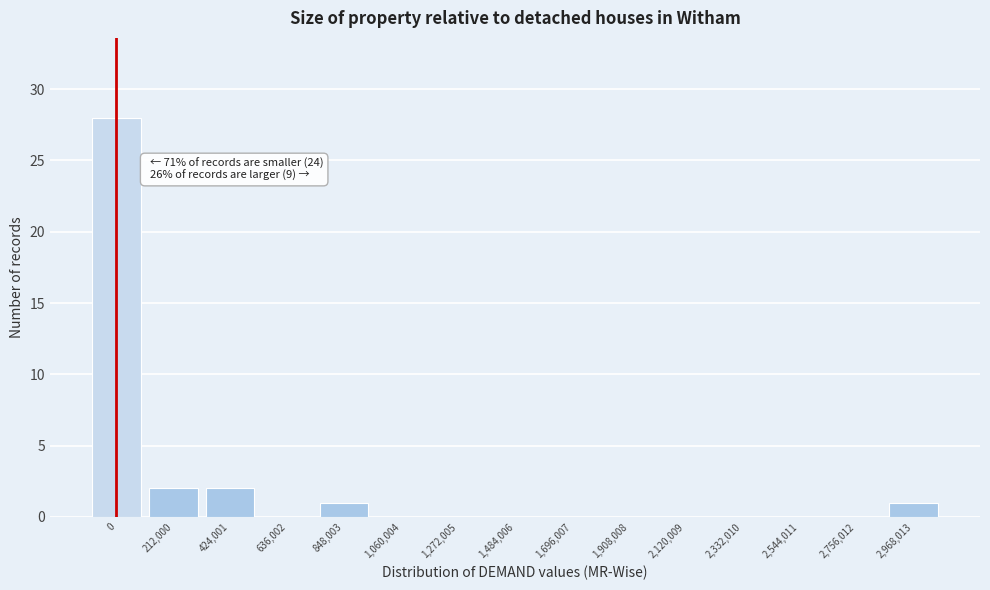

Reading left to right, transcribe all the data shown in this chart.

0=28	212,000=2	424,001=2	636,002=0	848,003=1	1,060,004=0	1,272,005=0	1,484,006=0	1,696,007=0	1,908,008=0	2,120,009=0	2,332,010=0	2,544,011=0	2,756,012=0	2,968,013=1